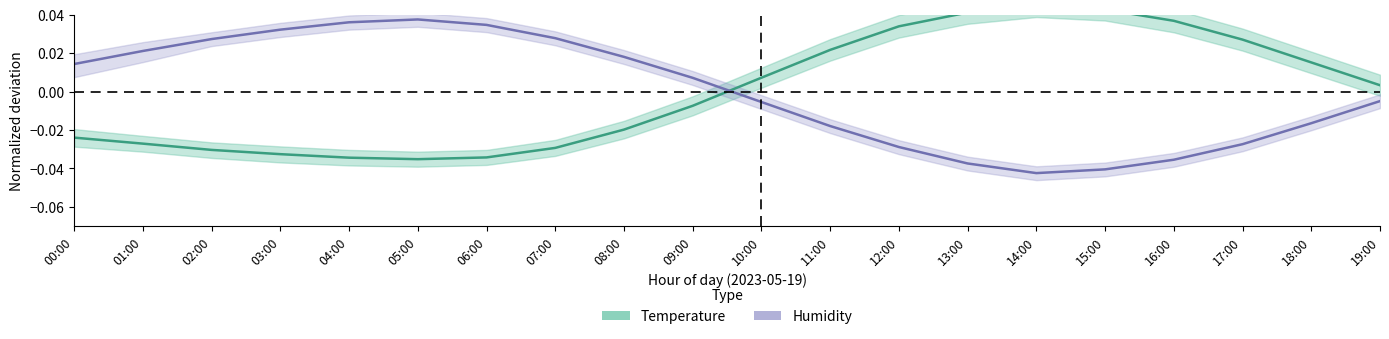

What is the difference between the second highest and second lowest values in the Temperature series?

0.1